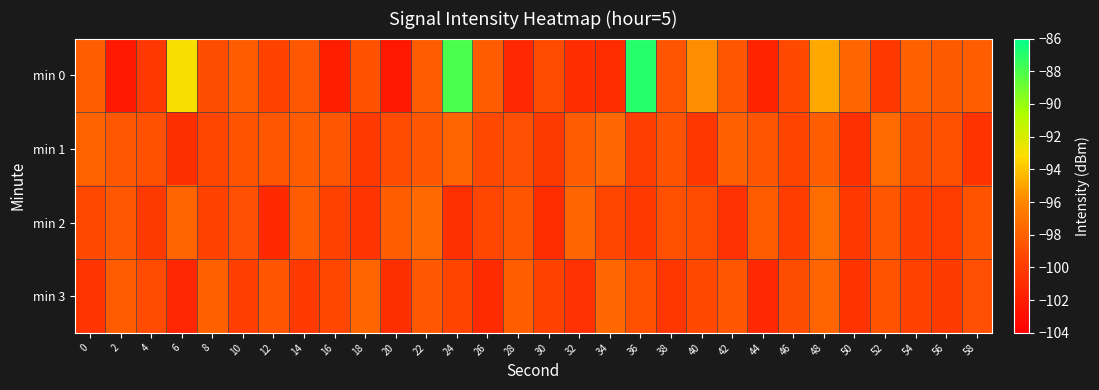

What is the spread (max minus min) of values at 16?

3.5